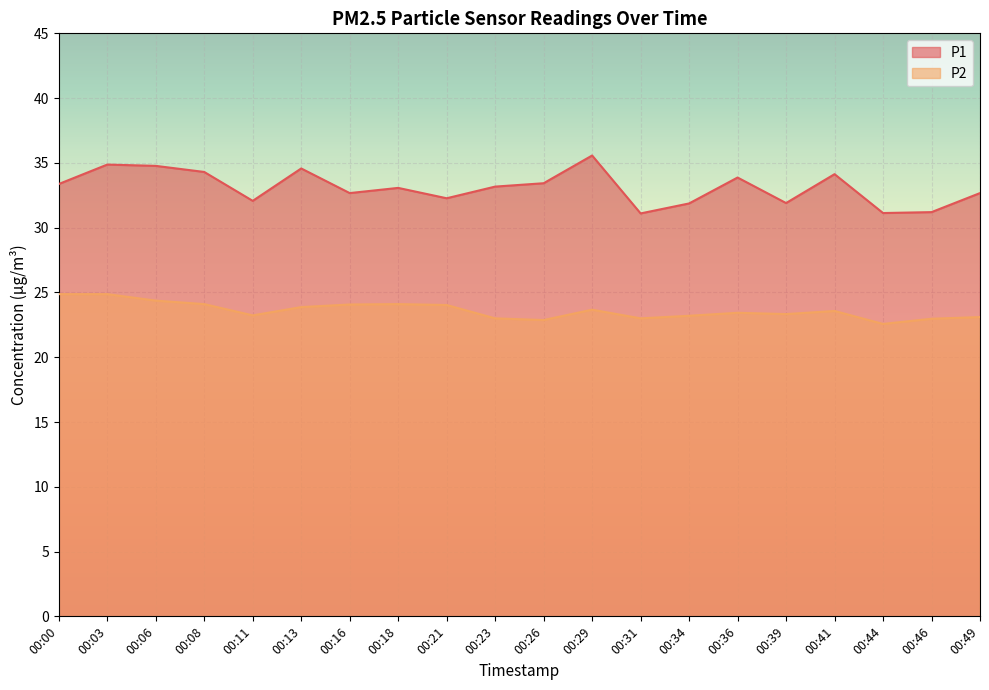

What is the difference between the maximum and minimum values in the P2 series?

2.3